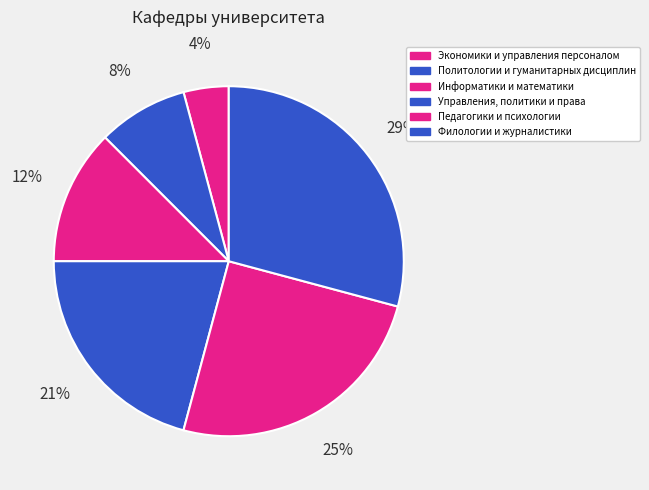

Which category has the biggest portion of the pie?

Филологии и журналистики